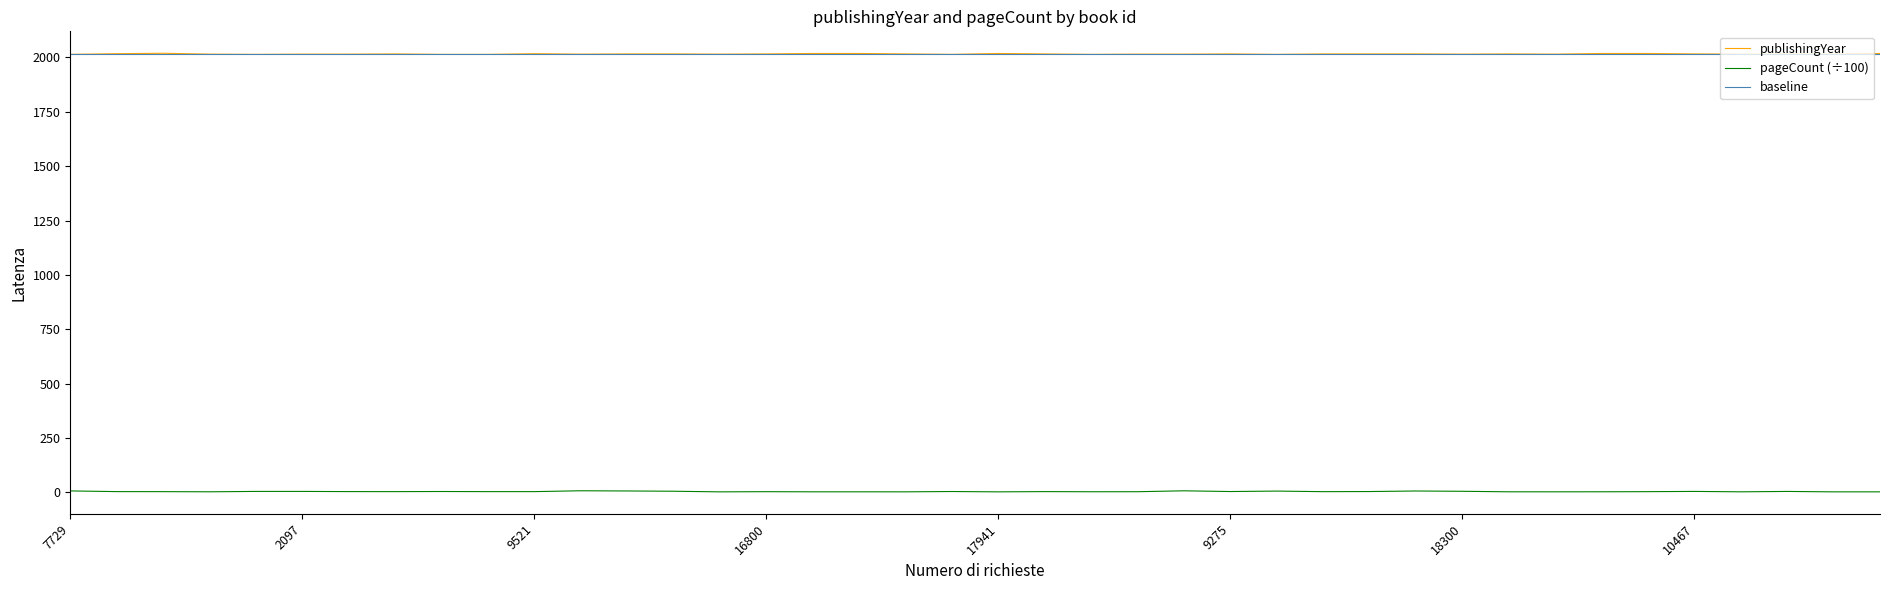

What is the minimum value for publishingYear?

2014.0